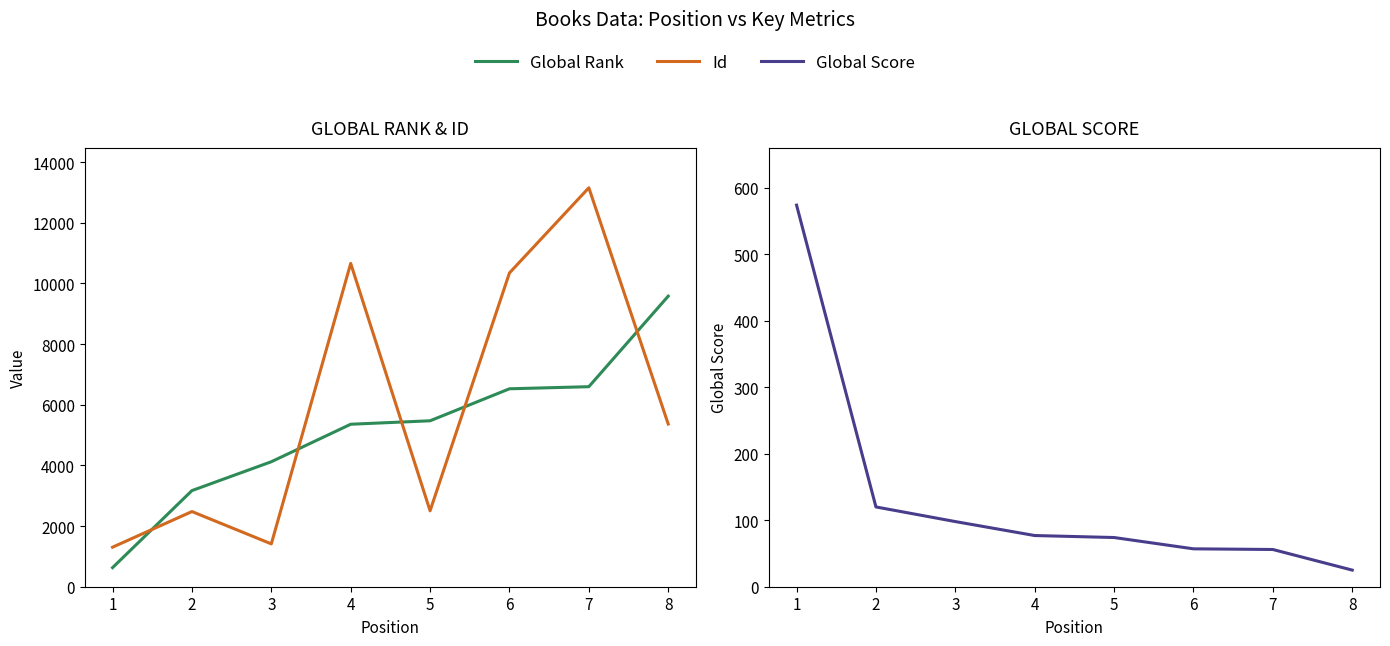

What is the value of the Global Score point at the 8th from the left?

25